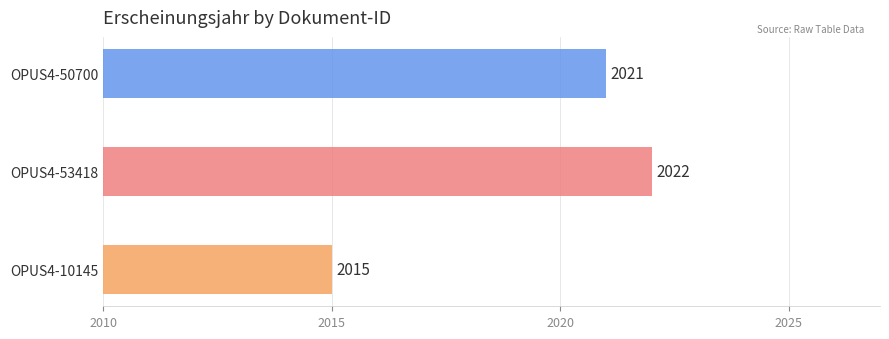

What is the approximate value at OPUS4-50700?

2021